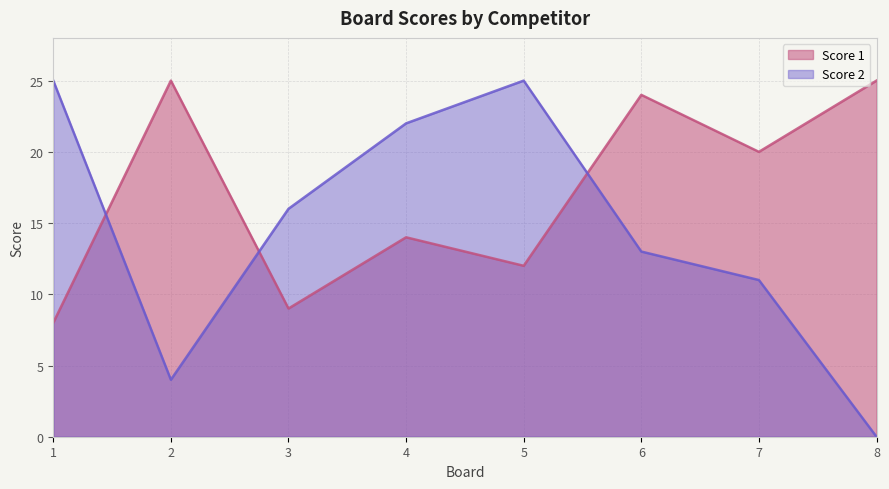

What is the value of the Score 1 point at the 3rd from the left?

9